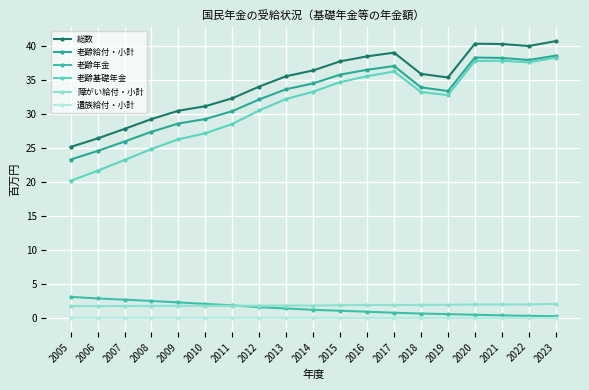

Rank the series at 2021 from lowest to highest value.

遺族給付・小計, 老齢年金, 障がい給付・小計, 老齢基礎年金, 老齢給付・小計, 総数